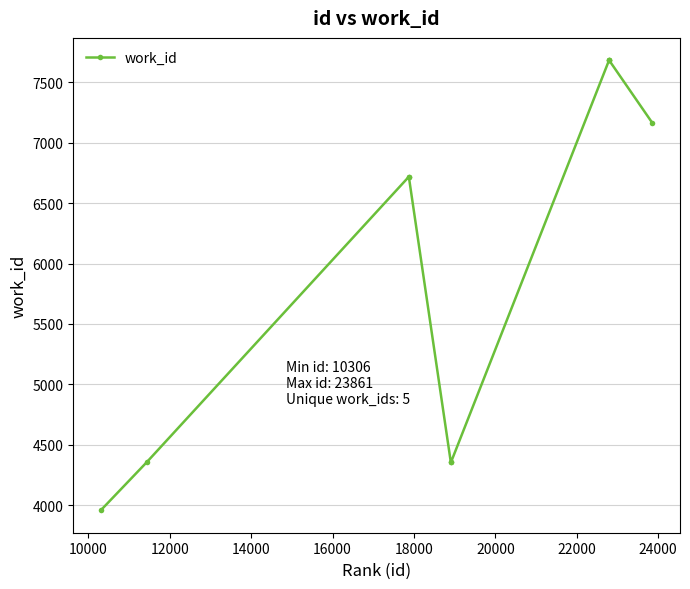

How many distinct data groups are displayed?

1